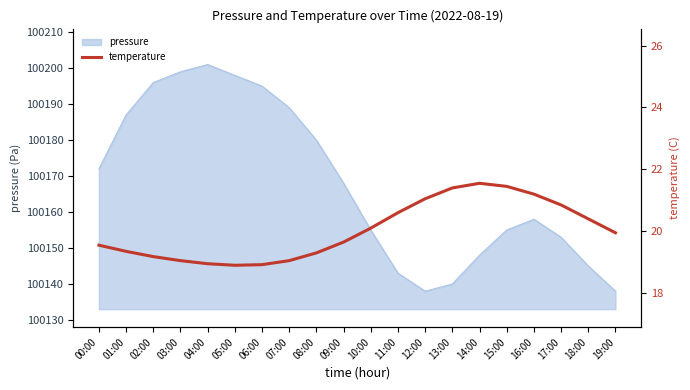

Is it true that pressure equals 100155 at 15:00?

True